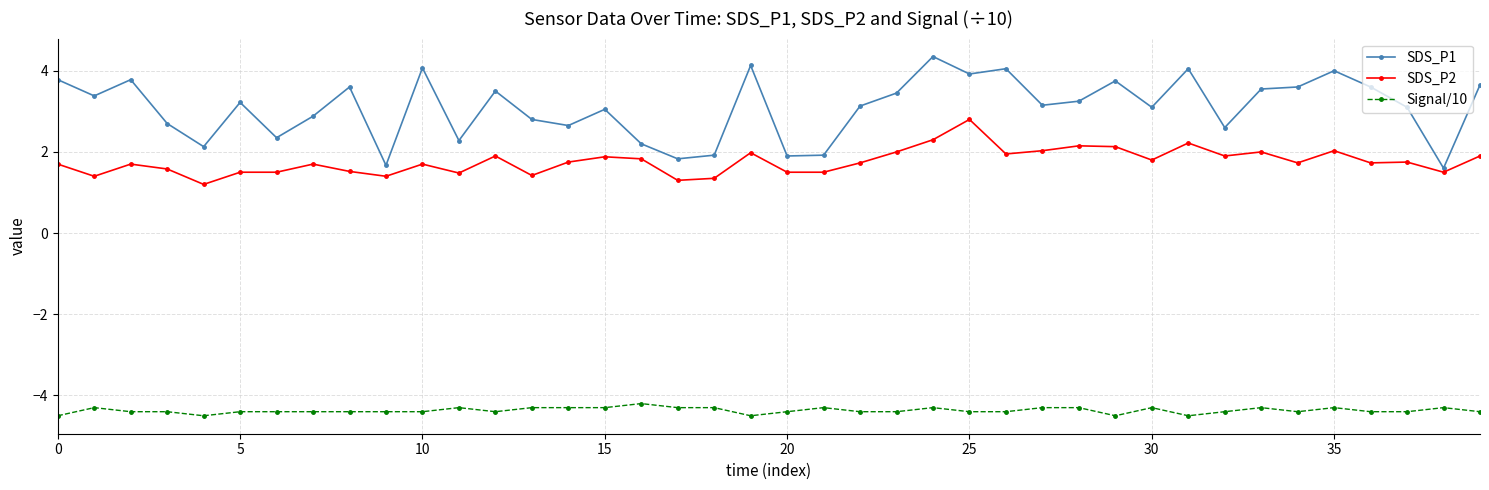

What are all the series names shown in the legend?

SDS_P1, SDS_P2, Signal/10